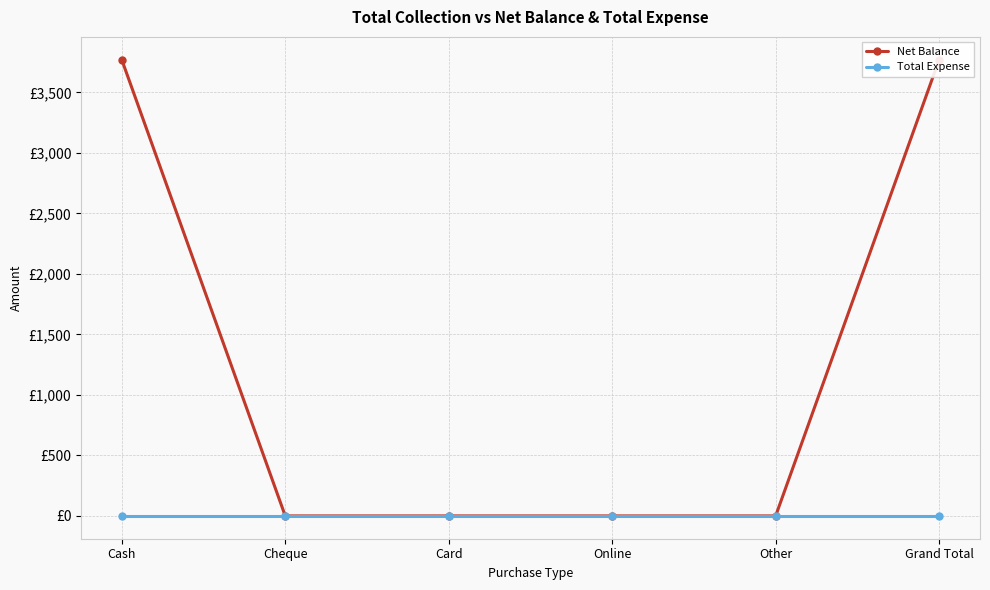

True or false: Net Balance has a value of 1583 at Card.

False